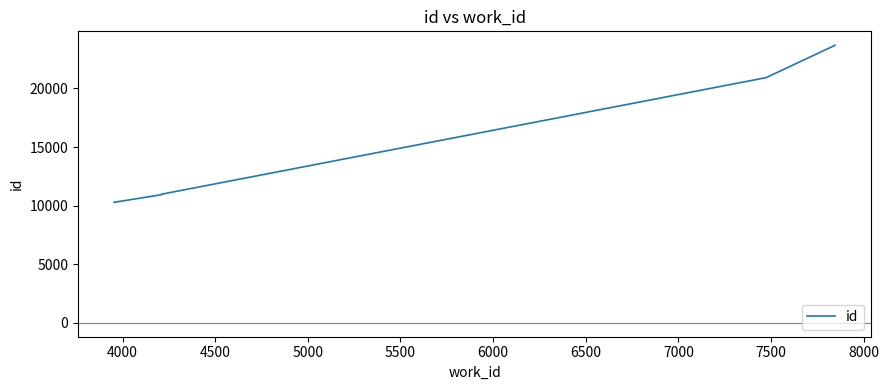

Reading right to left, list all the values displayed in this chart.

23683	23682	23681	23678	20914	10970	10969	10968	10928	10282